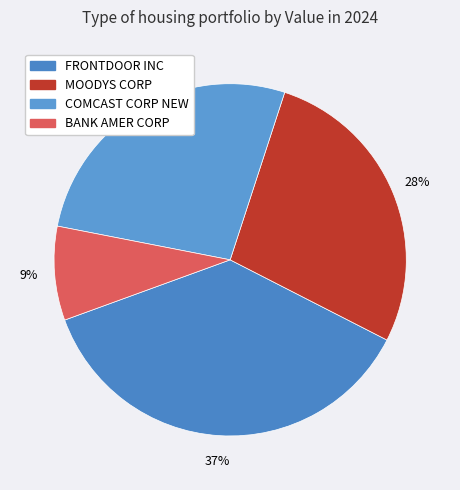

To the nearest percent, what portion does MOODYS CORP represent?

28%